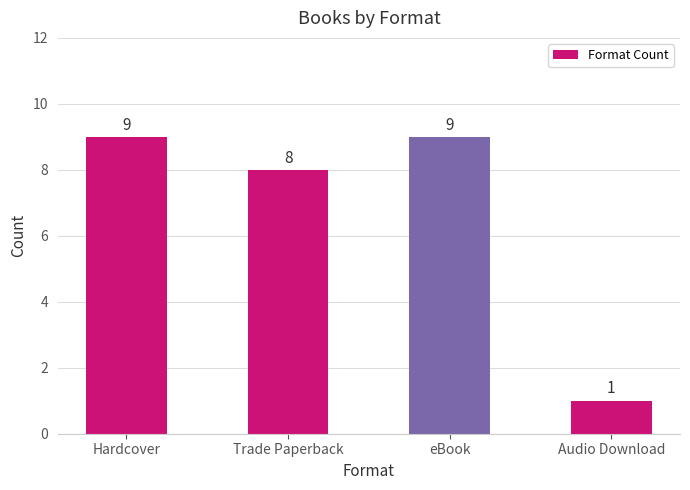

Where is the data nearest to the value 5?

Trade Paperback